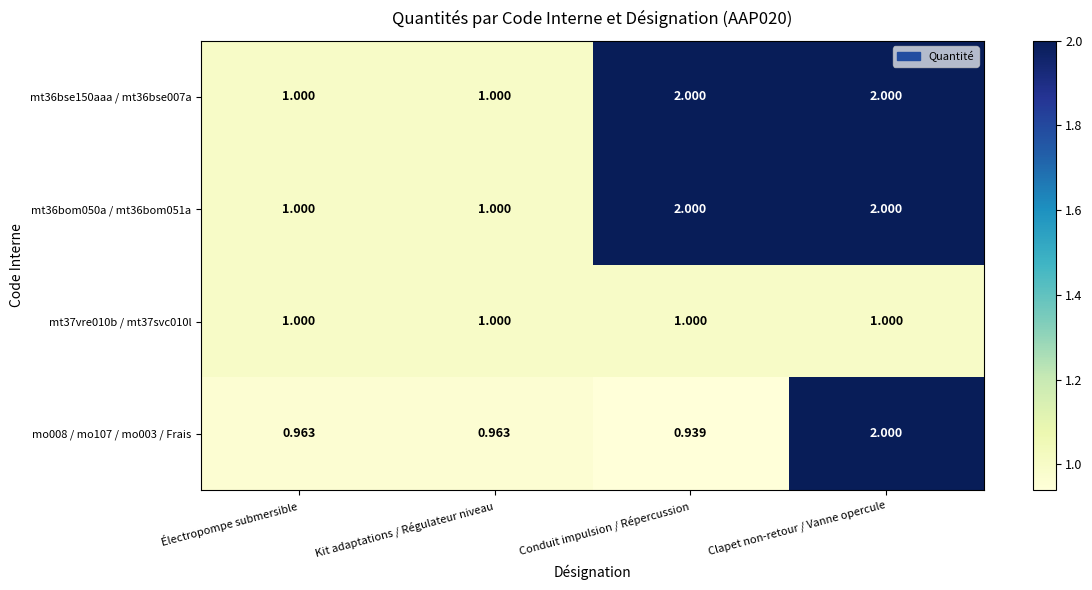

Which category has the lowest value in the mo008 / mo107 / mo003 / Frais series?

Conduit impulsion / Répercussion